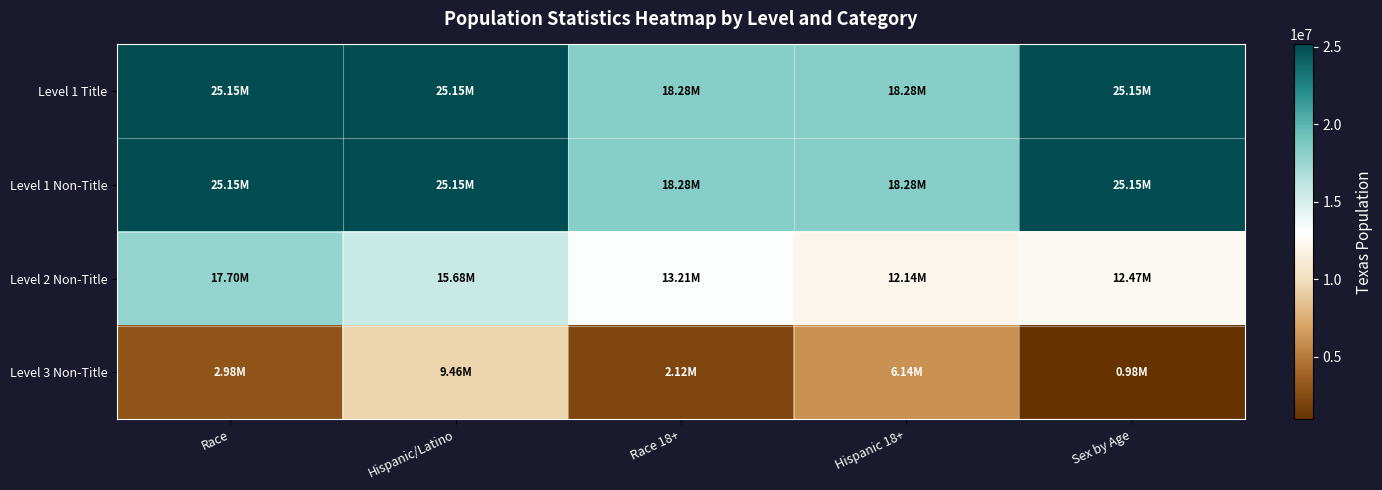

Reading left to right, extract all data points from this chart.

Level 1 Title: Race=25145561	Hispanic/Latino=25145561	Race 18+=18279737	Hispanic 18+=18279737	Sex by Age=25145561
Level 1 Non-Title: Race=25145561	Hispanic/Latino=25145561	Race 18+=18279737	Hispanic 18+=18279737	Sex by Age=25145561
Level 2 Non-Title: Race=17701552	Hispanic/Latino=15684640	Race 18+=13205588	Hispanic 18+=12136593	Sex by Age=12472280
Level 3 Non-Title: Race=2979598	Hispanic/Latino=9460921	Race 18+=2123923	Hispanic 18+=6143144	Sex by Age=984149